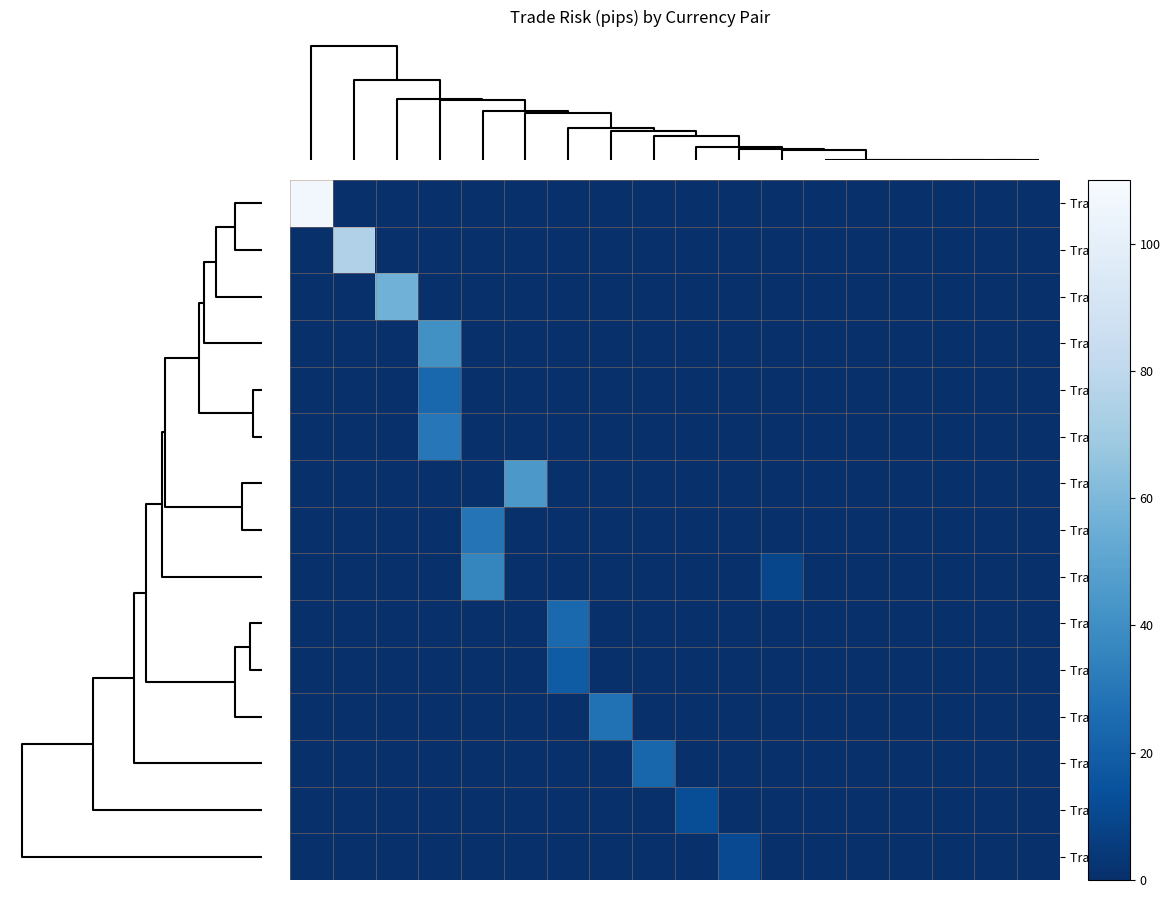

At how many categories does at least one series exceed 5?

12